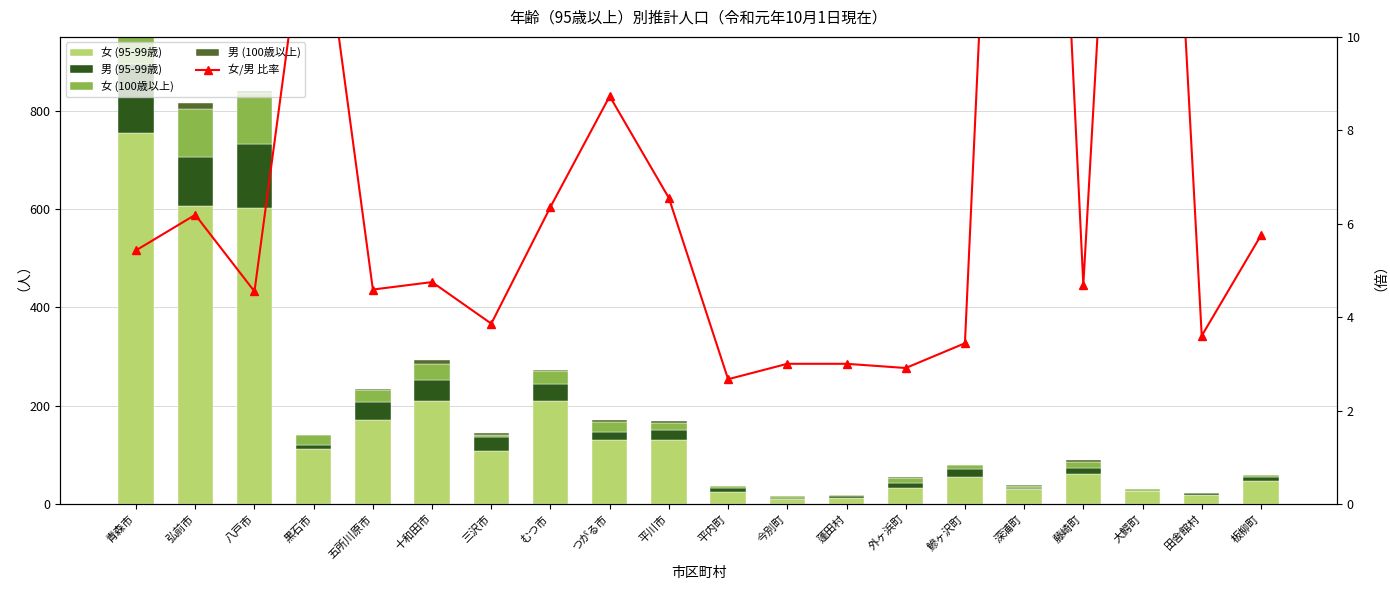

Reading left to right, what are all the values shown in this chart?

女 (95-99歳): 755.0	607.0	601.0	112.0	170.0	209.0	108.0	210.0	131.0	131.0	24.0	9.0	12.0	32.0	55.0	31.0	61.0	27.0	18.0	46.0
男 (95-99歳): 139.0	98.0	132.0	8.0	37.0	44.0	28.0	33.0	15.0	20.0	9.0	3.0	4.0	11.0	16.0	1.0	13.0	0.0	5.0	8.0
女 (100歳以上): 138.0	98.0	102.0	21.0	24.0	32.0	5.0	27.0	21.0	13.0	3.0	5.0	2.0	9.0	8.0	5.0	11.0	3.0	0.0	4.0
男 (100歳以上): 21.0	13.0	5.0	0.0	3.0	8.0	3.0	2.0	4.0	4.0	0.0	0.0	1.0	2.0	1.0	1.0	5.0	1.0	0.0	0.0
比率 (女/男): 5.4	6.2	4.5	14.0	4.6	4.8	3.9	6.4	8.7	6.5	2.7	3.0	3.0	2.9	3.4	31.0	4.7	27.0	3.6	5.8